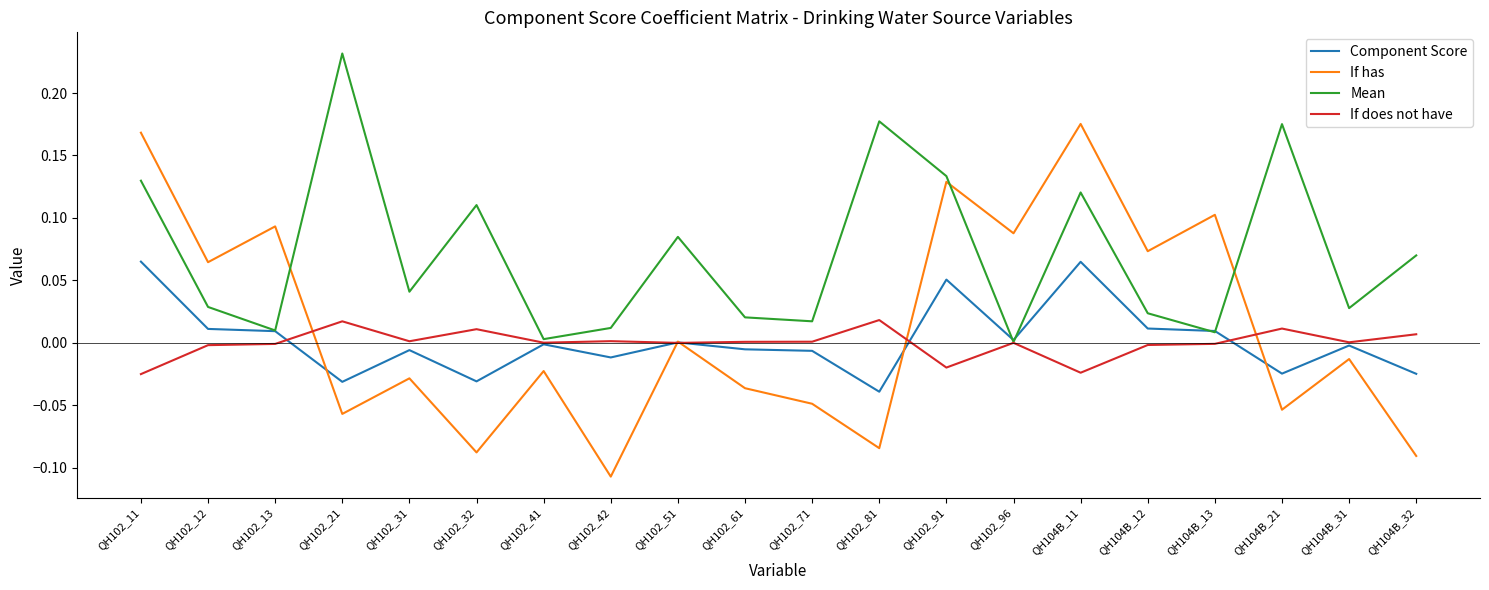

Which category has the highest value across all series?

QH102_21